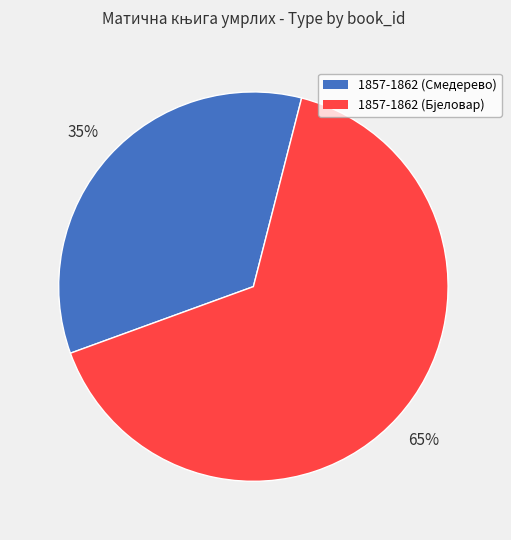

To the nearest percent, what is the average slice percentage?

50%